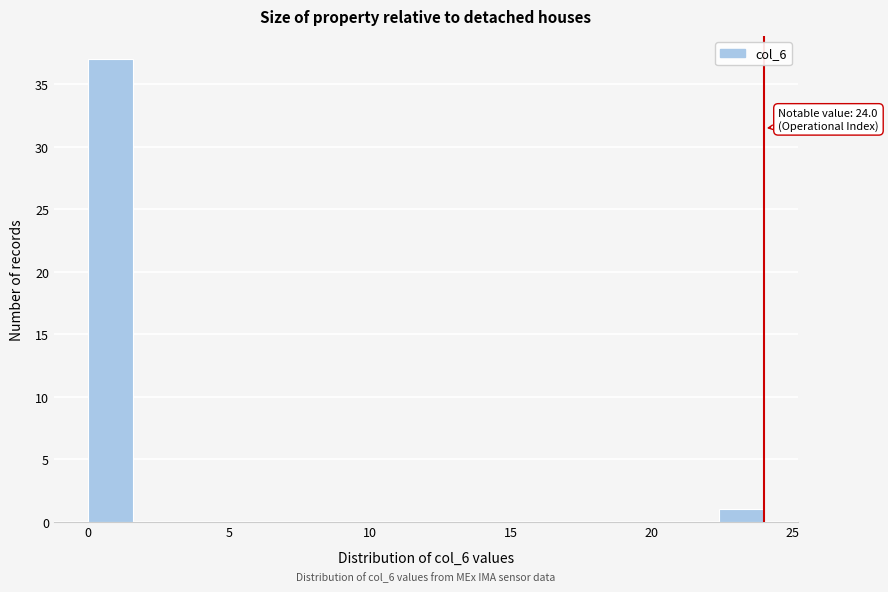

Read against the x-axis, roughly where is the centre of the tallest bar?

1.0